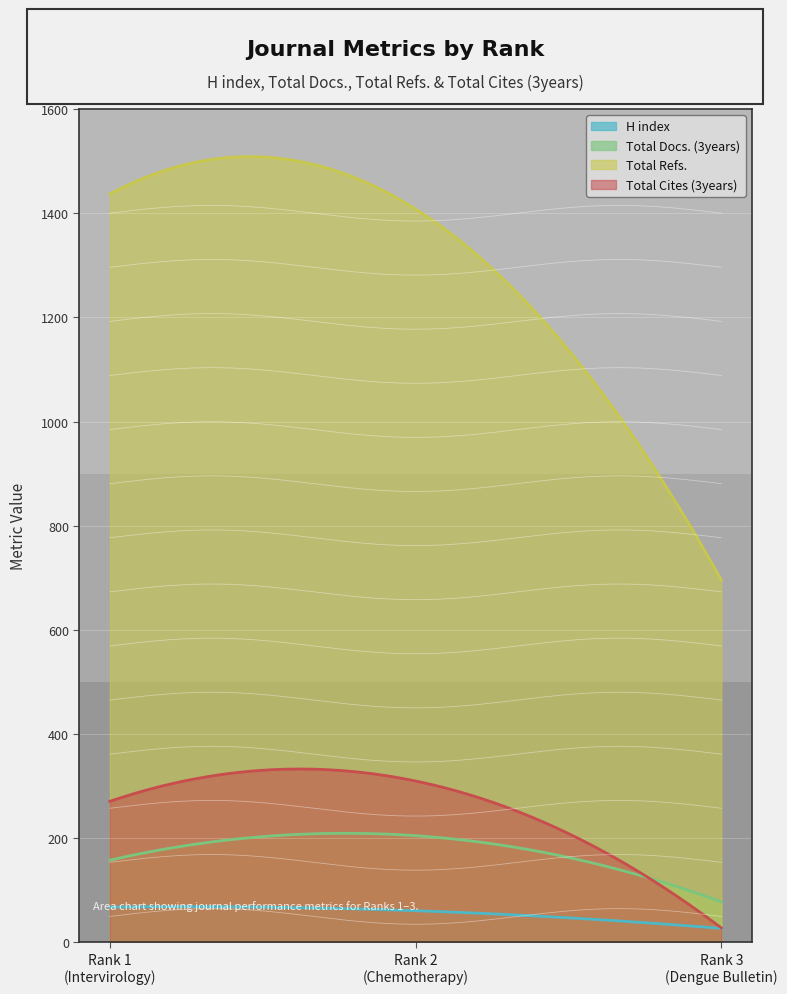

What is the average value of the Total Cites (3years) series?

256.1